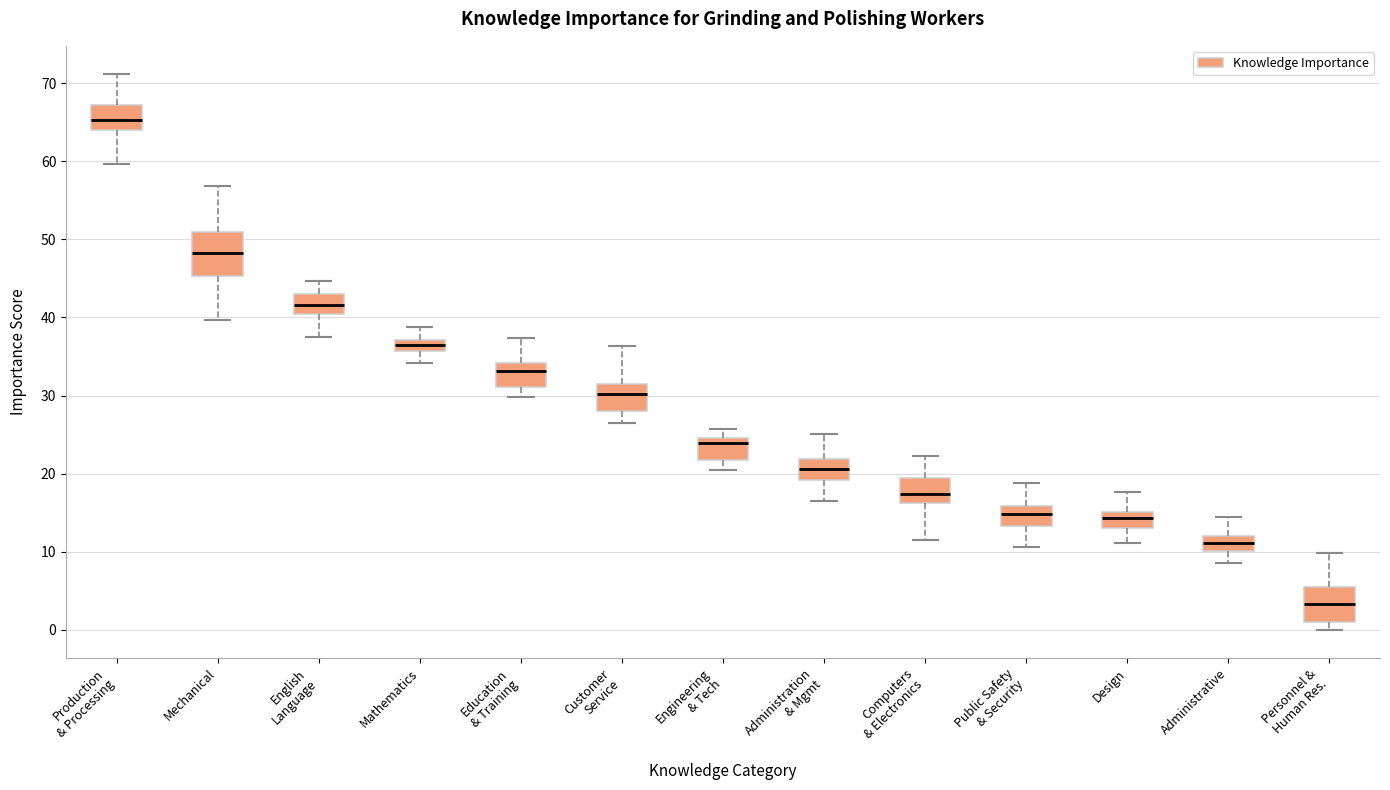

Comparing the boxes themselves (not the whiskers), which one is the tallest?

Mechanical